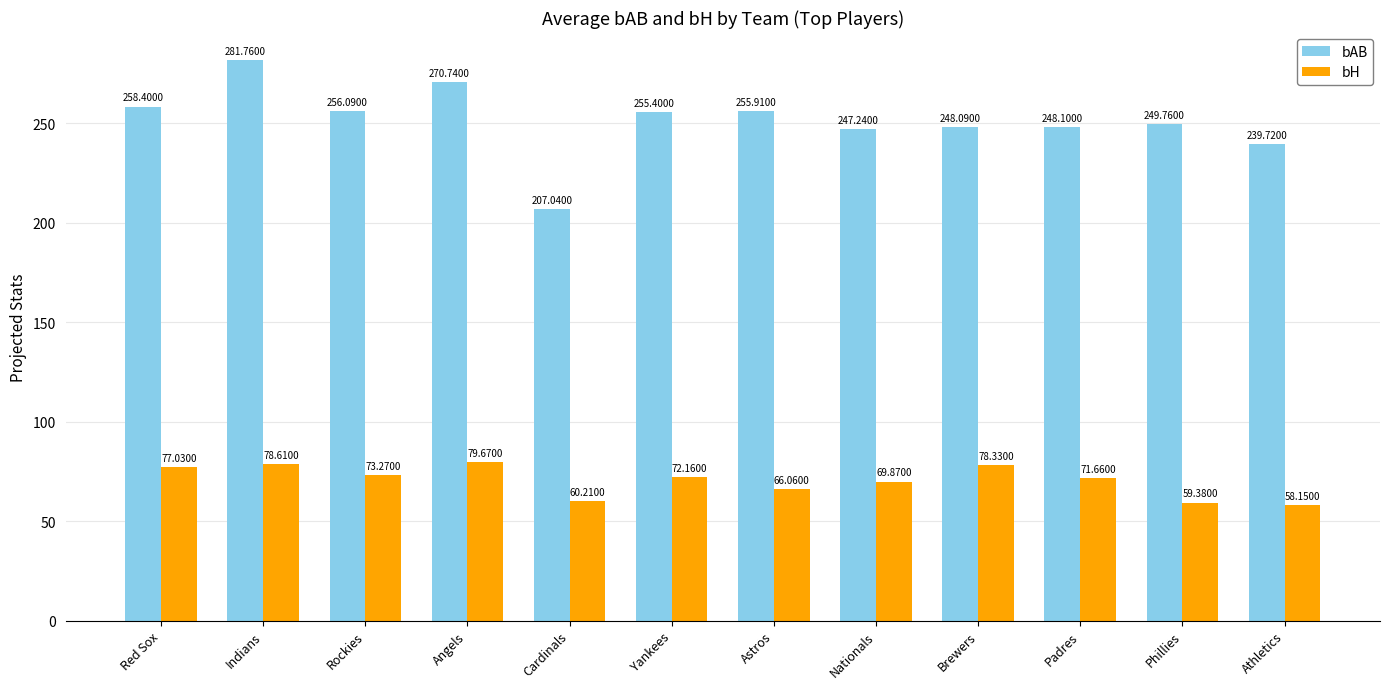

Which series has the largest total across all categories?

bAB